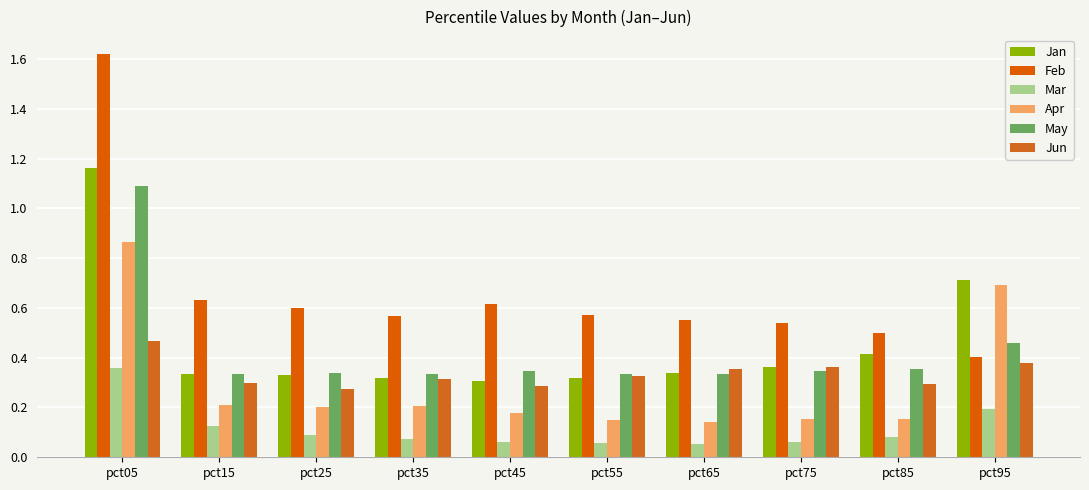

What is the approximate value of Jan at pct65?

0.3